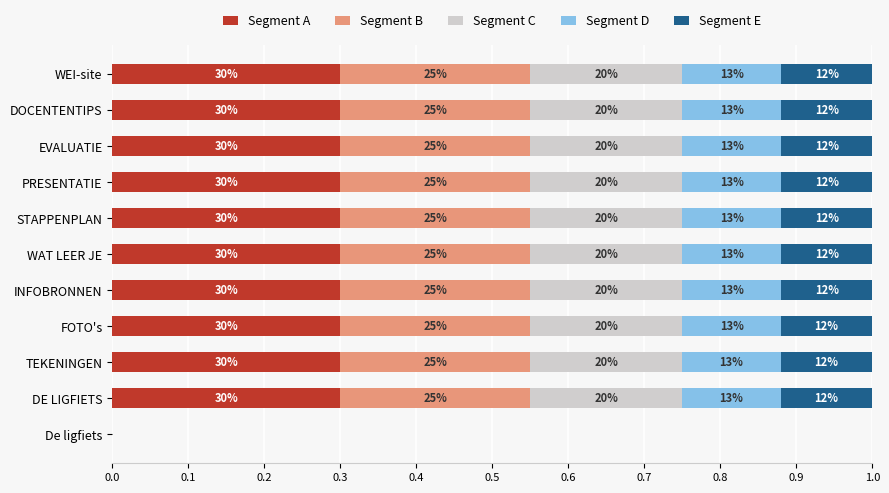

Reading left to right, transcribe all the data shown in this chart.

Segment A: 0.0	0.3	0.3	0.3	0.3	0.3	0.3	0.3	0.3	0.3	0.3
Segment B: 0.0	0.2	0.2	0.2	0.2	0.2	0.2	0.2	0.2	0.2	0.2
Segment C: 0.0	0.2	0.2	0.2	0.2	0.2	0.2	0.2	0.2	0.2	0.2
Segment D: 0.0	0.1	0.1	0.1	0.1	0.1	0.1	0.1	0.1	0.1	0.1
Segment E: 0.0	0.1	0.1	0.1	0.1	0.1	0.1	0.1	0.1	0.1	0.1